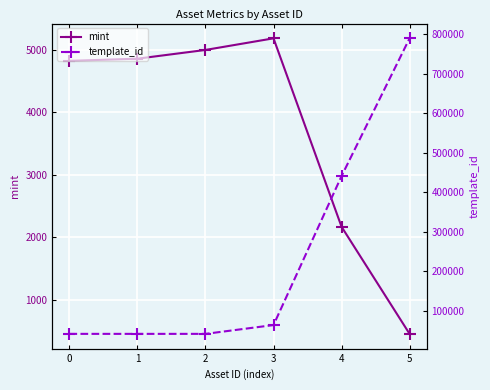

Which series changed the most between 4 and 5?

template_id